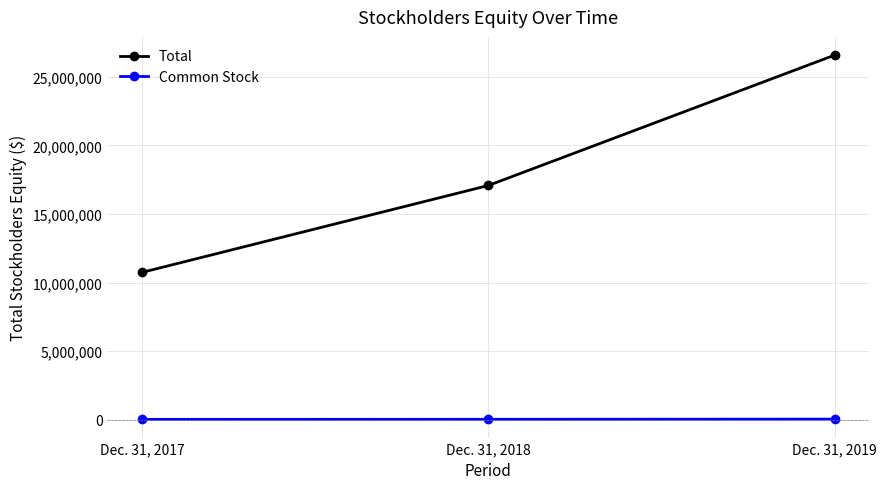

At how many categories does at least one series exceed 19733893?

1